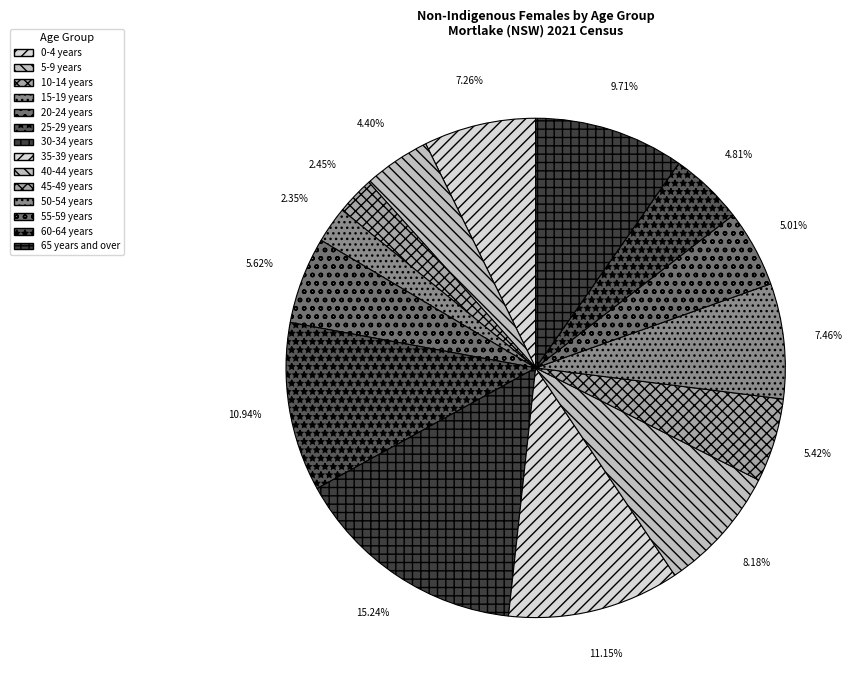

How many segments does this pie chart have?

14